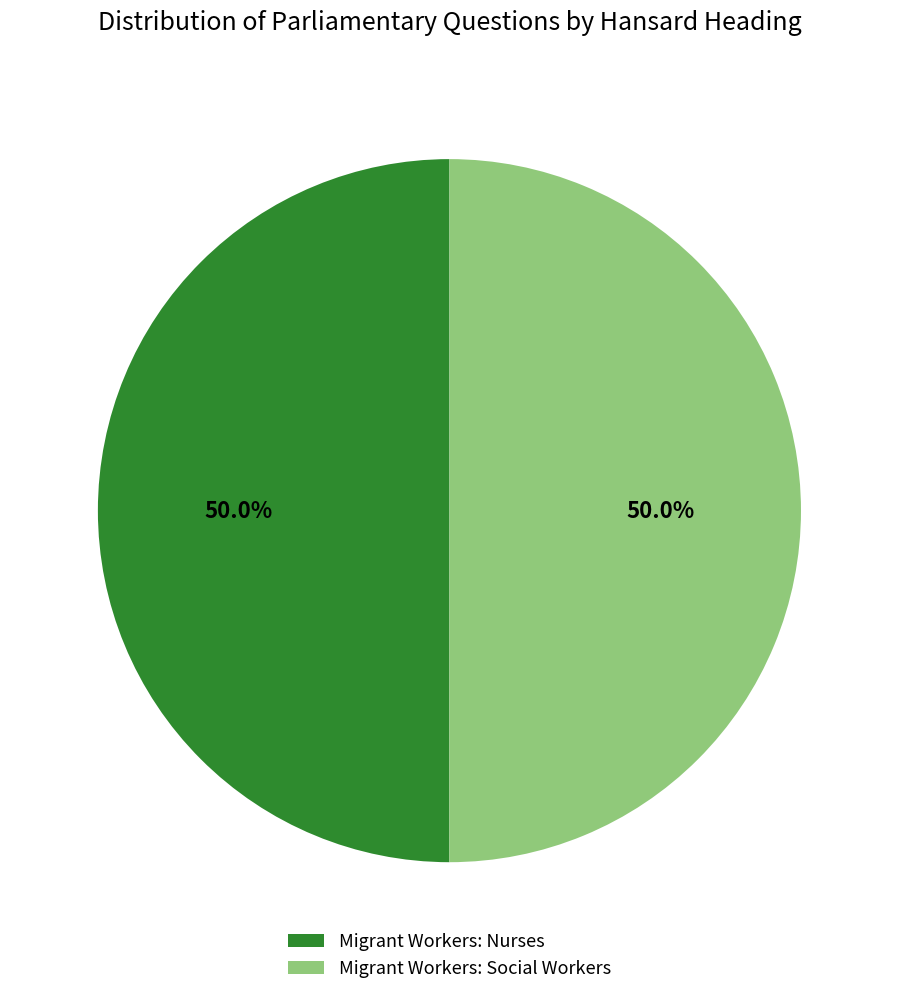

Approximately how many times larger is the value at Migrant Workers: Nurses compared to Migrant Workers: Social Workers?

1.0